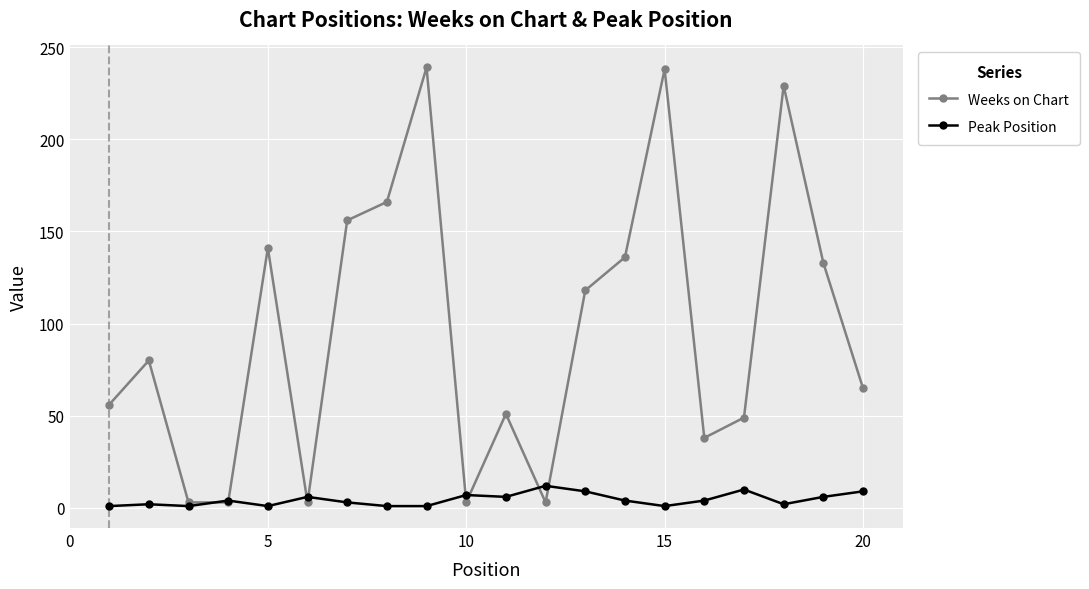

What is the value of the Weeks on Chart point at the 17th from the left?

49